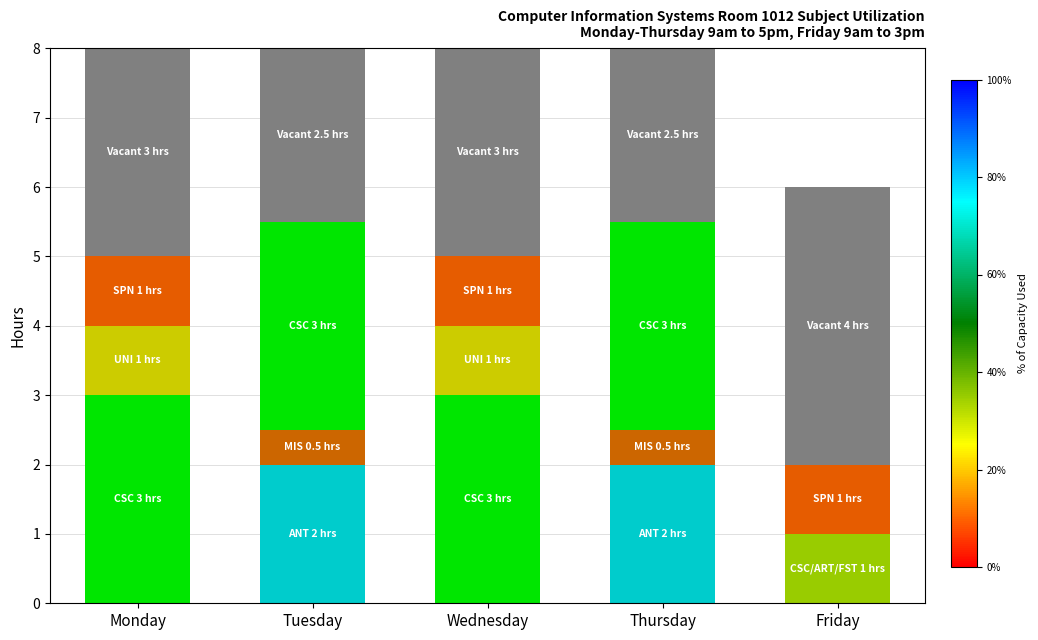

Between 11 and 1, which is larger?

11